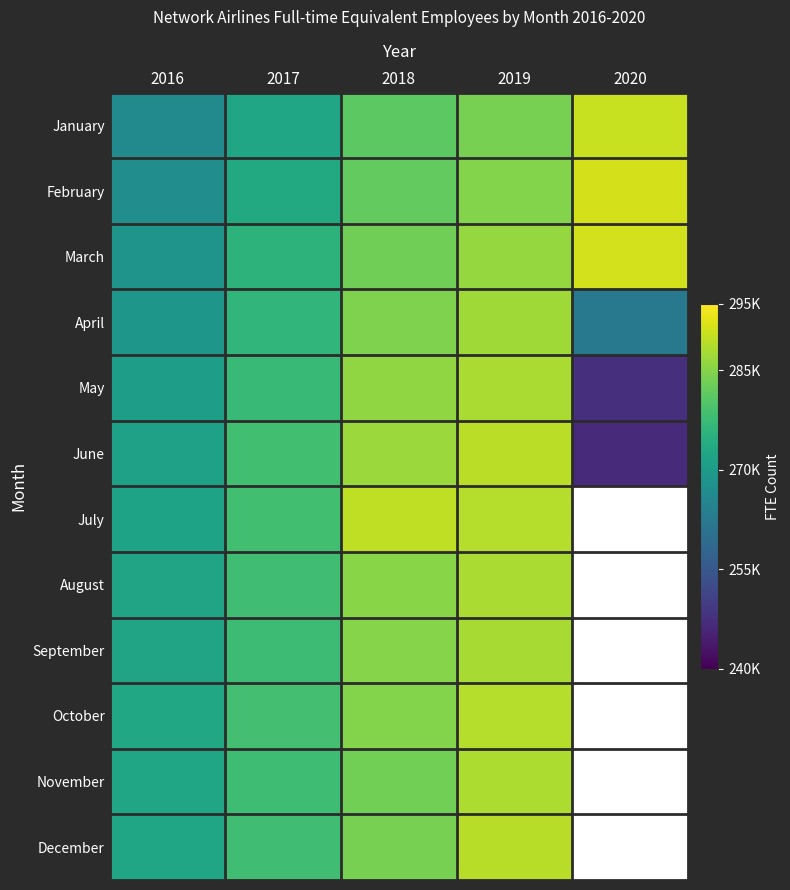

Reading left to right, list all the values displayed in this chart.

January: 2016=266245	2017=272407	2018=281138	2019=283825	2020=290341
February: 2016=266987	2017=273365	2018=281741	2019=284770	2020=291557
March: 2016=268375	2017=275503	2018=283162	2019=286199	2020=291209
April: 2016=269169	2017=276225	2018=284386	2019=287095	2020=262300
May: 2016=270559	2017=277135	2018=285804	2019=288107	2020=247649
June: 2016=271503	2017=278390	2018=286670	2019=289233	2020=246550
July: 2016=271963	2017=278325	2018=289632	2019=288938	2020=0
August: 2016=272112	2017=278158	2018=285145	2019=287947	2020=0
September: 2016=272136	2017=277804	2018=284976	2019=287739	2020=0
October: 2016=272787	2017=278565	2018=284765	2019=288780	2020=0
November: 2016=272347	2017=277885	2018=283294	2019=288147	2020=0
December: 2016=272614	2017=278176	2018=283677	2019=289159	2020=0